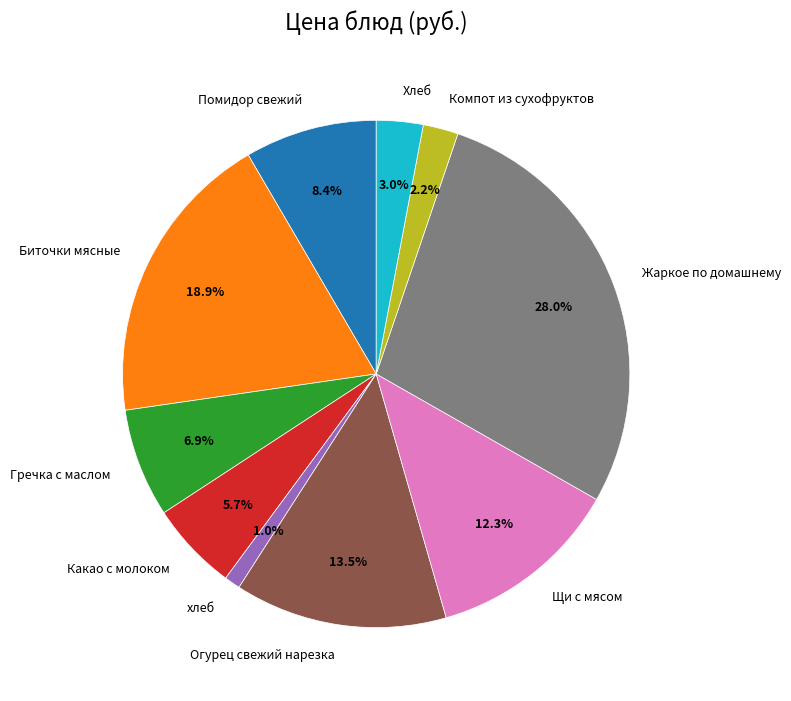

Which slice is the largest?

Жаркое по домашнему